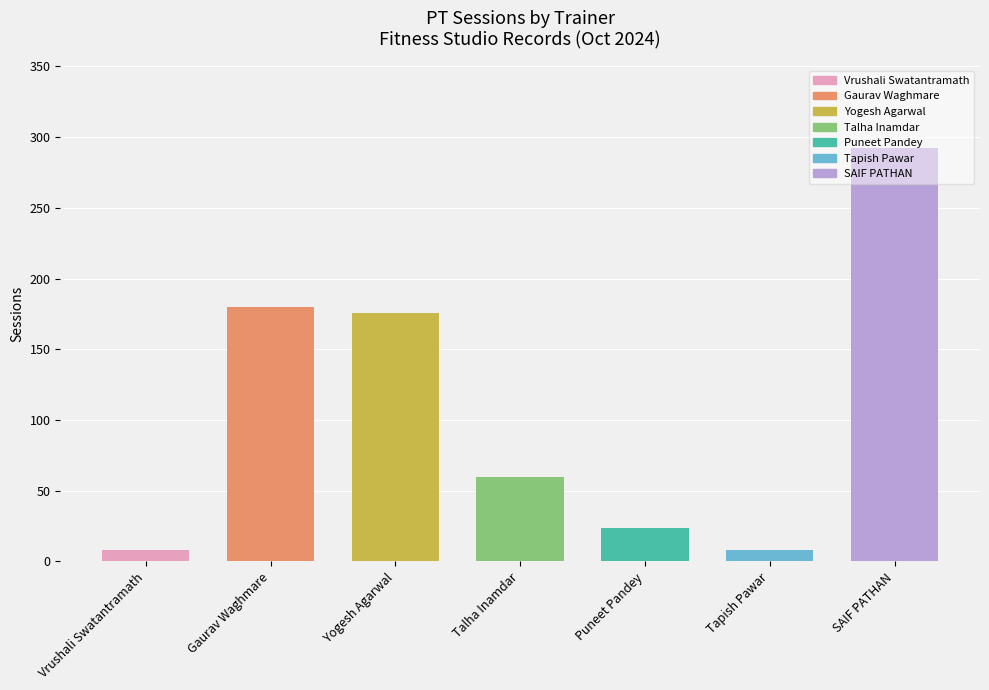

Where is the data nearest to the value 150?

Yogesh Agarwal